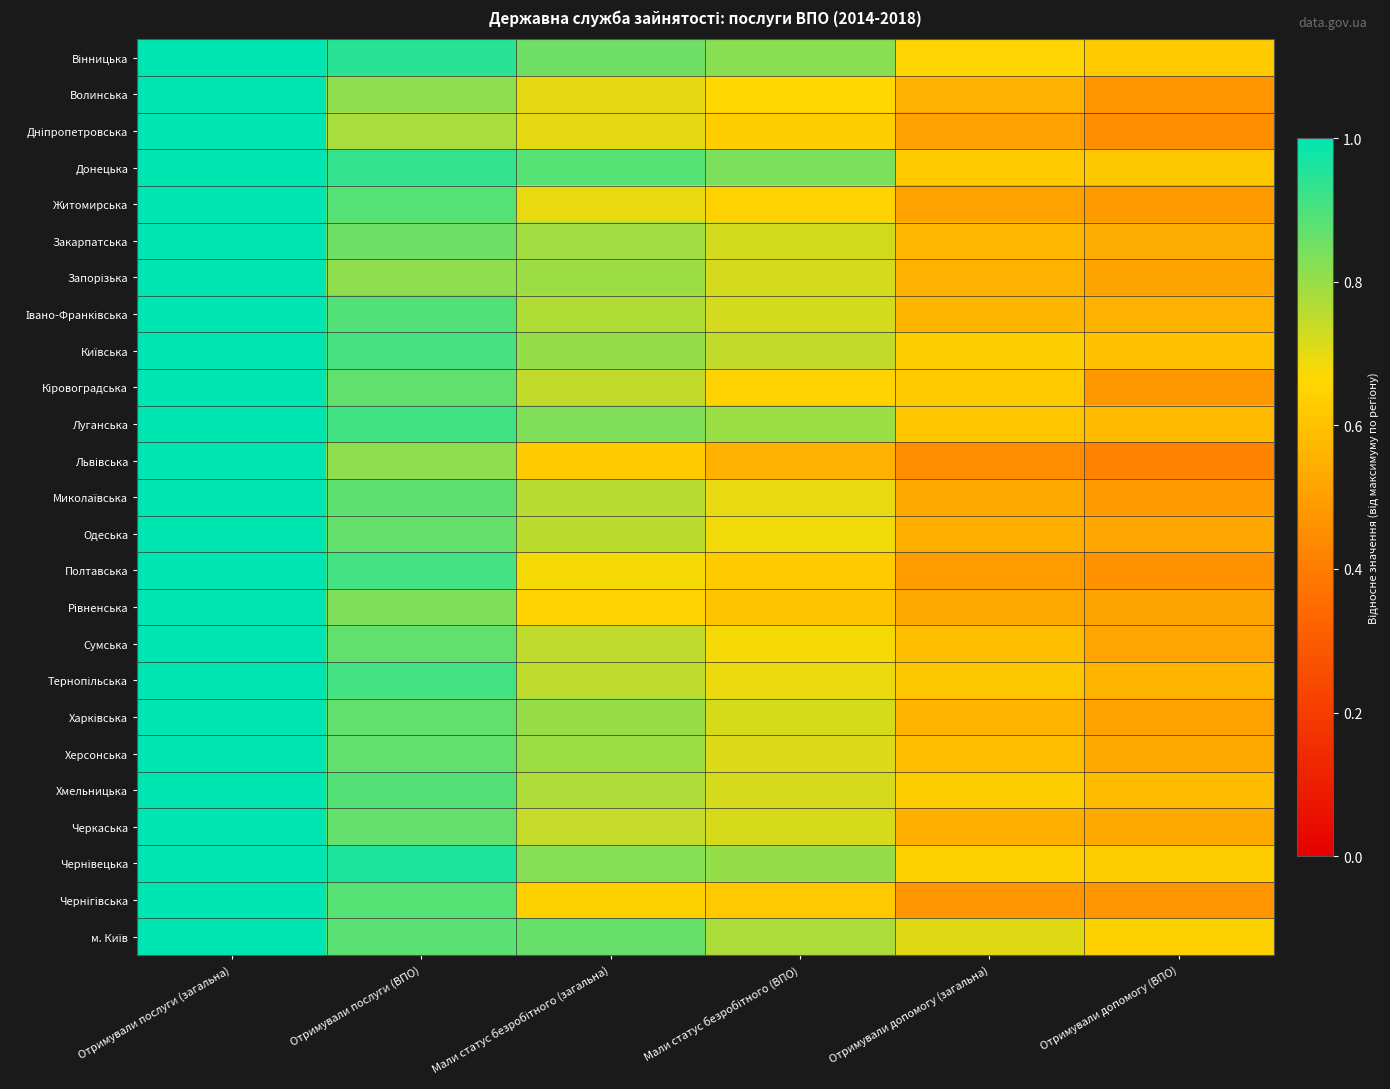

What is the maximum value shown in the chart?

1.0